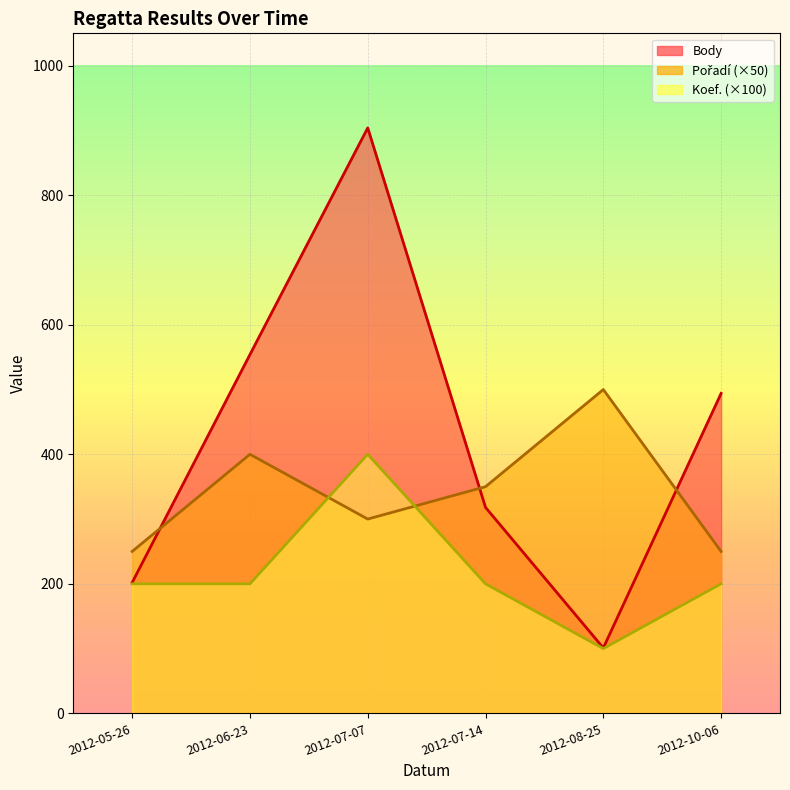

Where does the Koef. series first go above 200?

2012-07-07